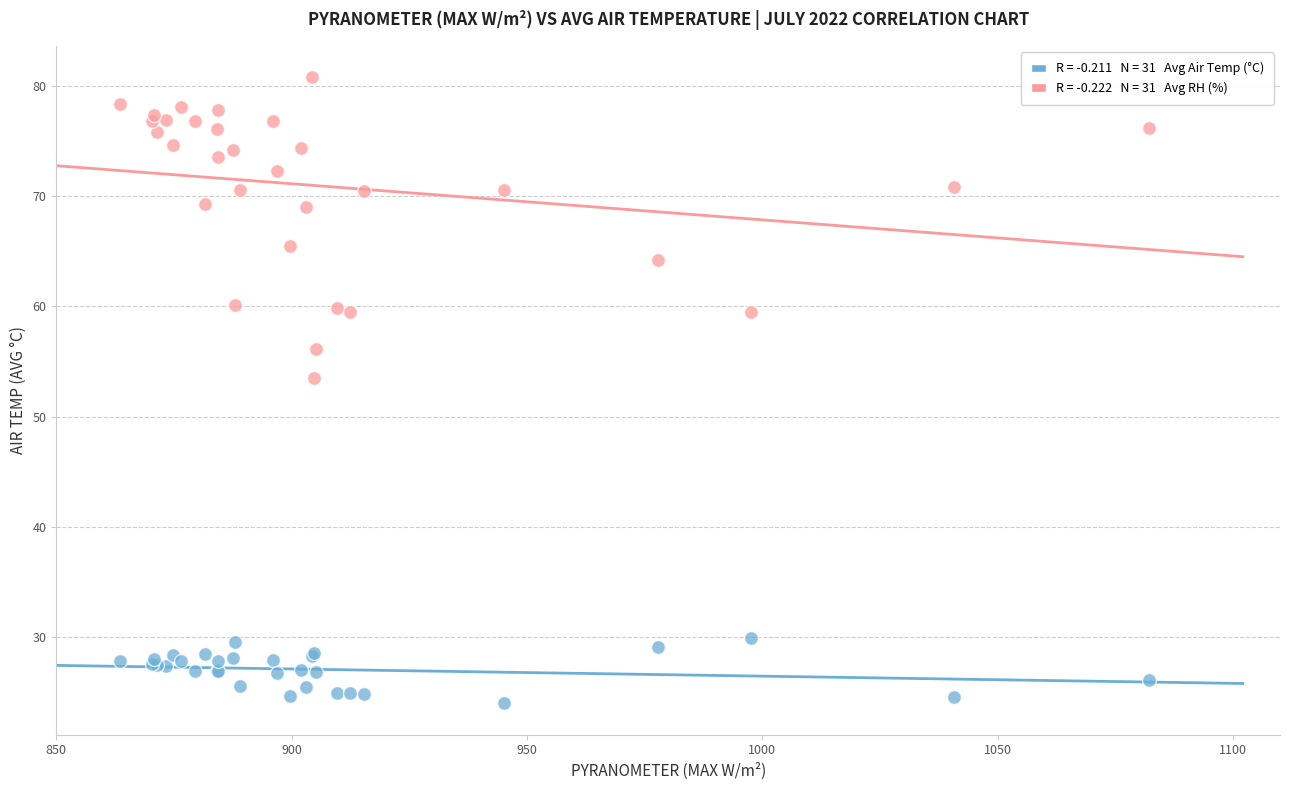

Across all series, what Y value is closest to 52?

53.5